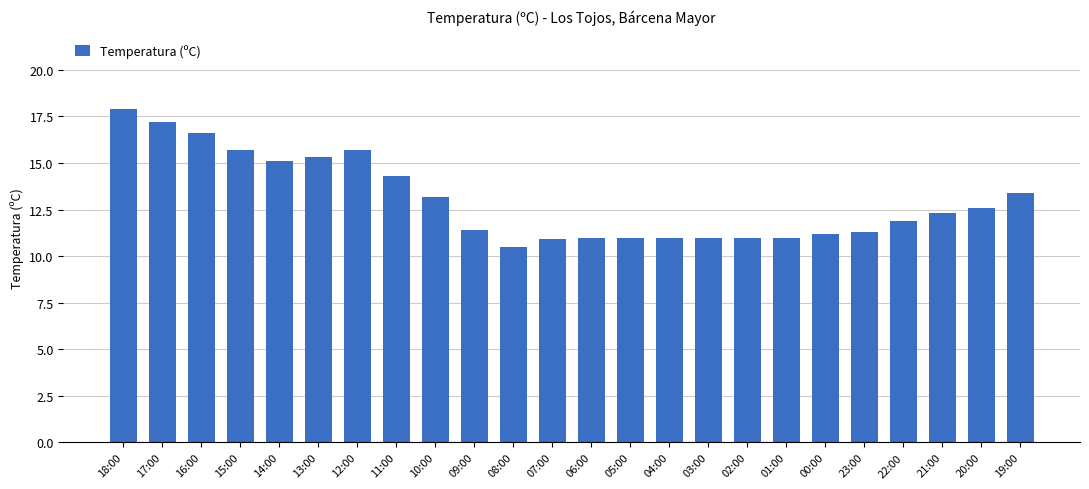

The chart shows a value of 4.8 at 17:00. True or false?

False